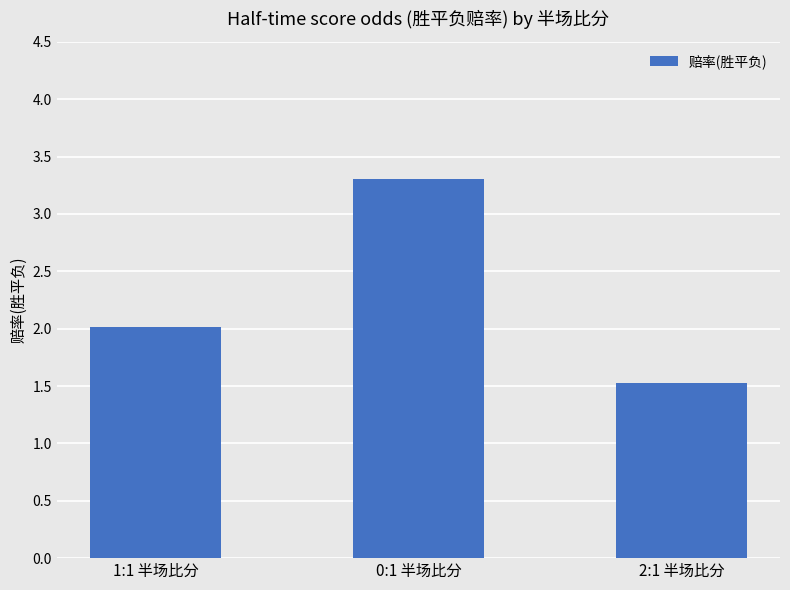

The chart shows a value of 3.3 at 0:1 半场比分. True or false?

True